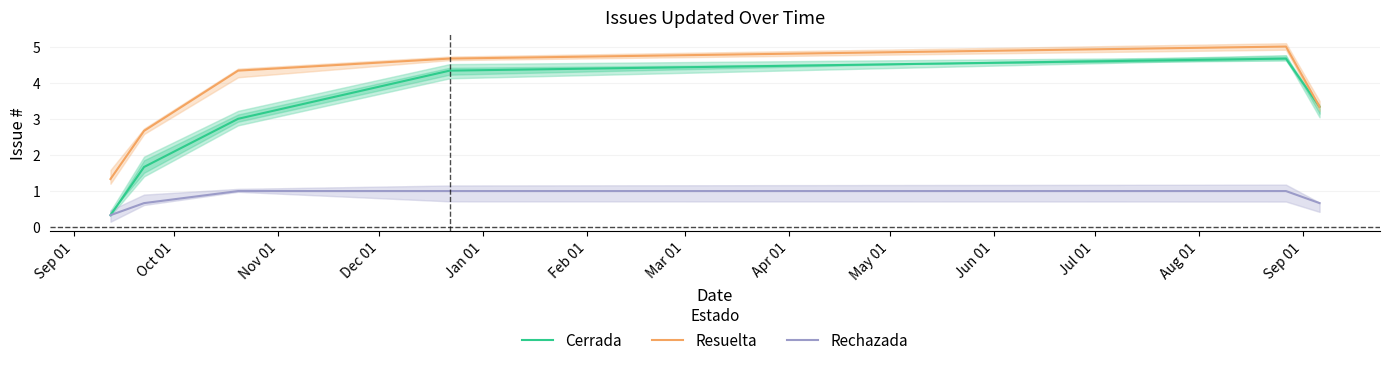

What is the lowest value of the Rechazada series?

0.3